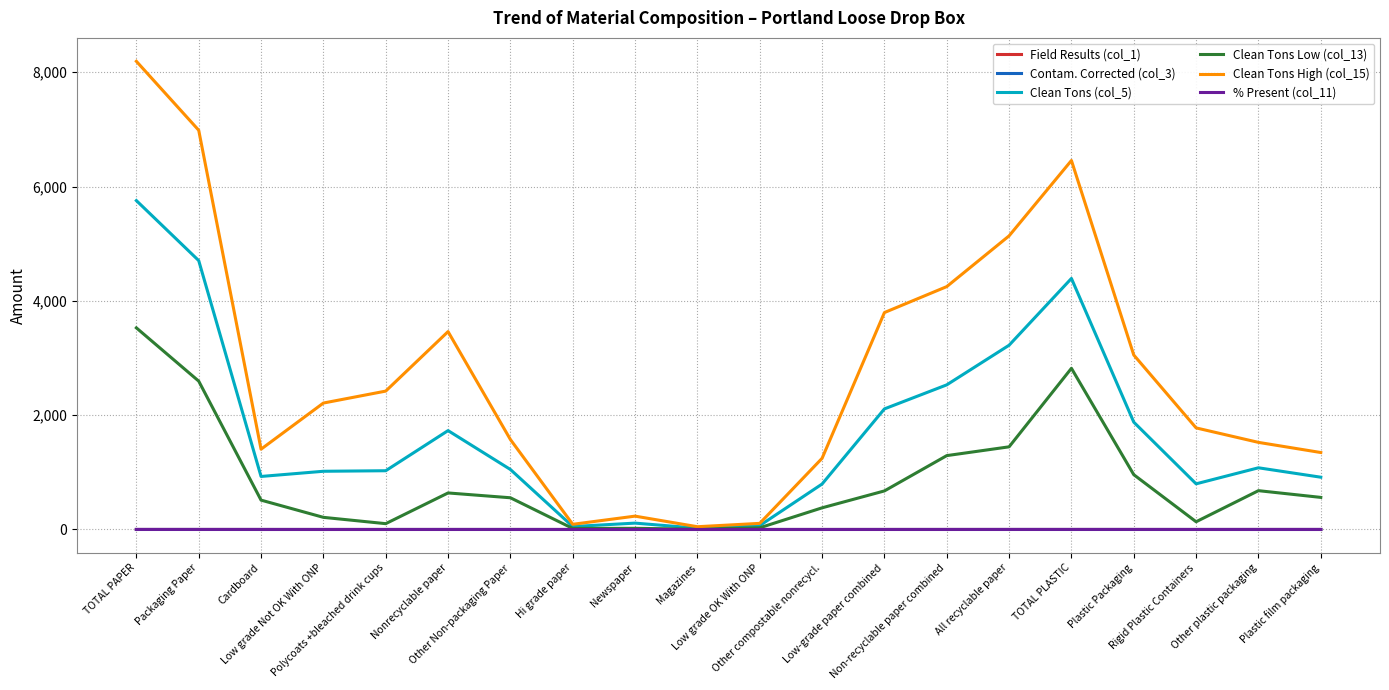

Does the chart have visible grid lines?

Yes